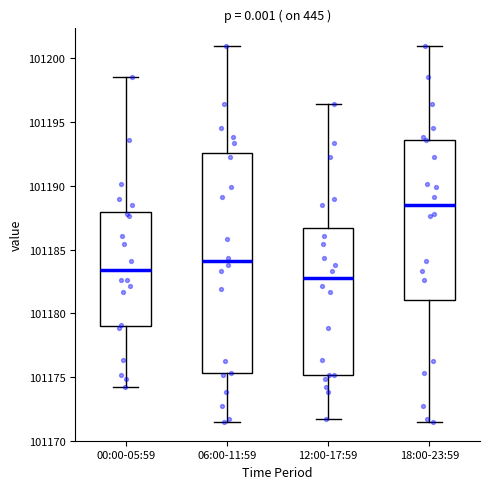

Which box has the highest median line?

18:00-23:59